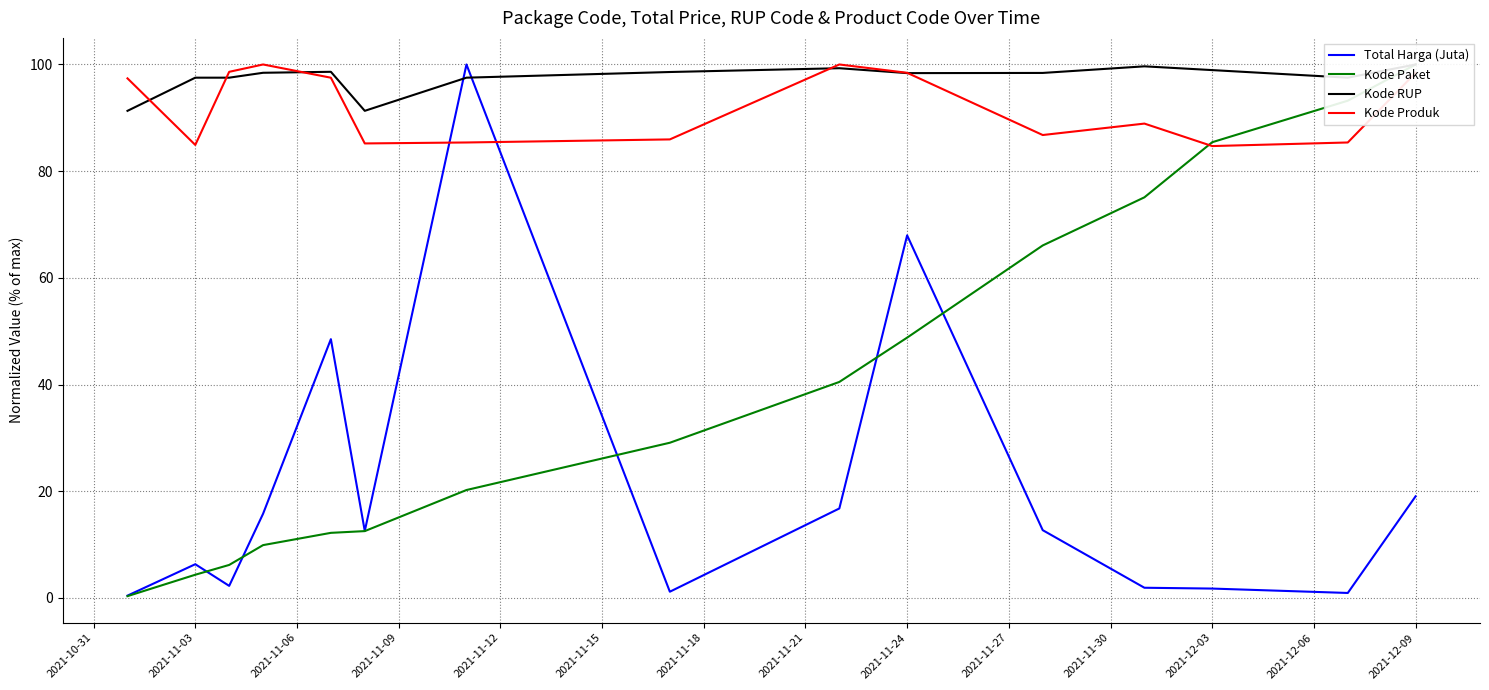

How many intersections are there between Kode Produk and Total Harga (Juta)?

2